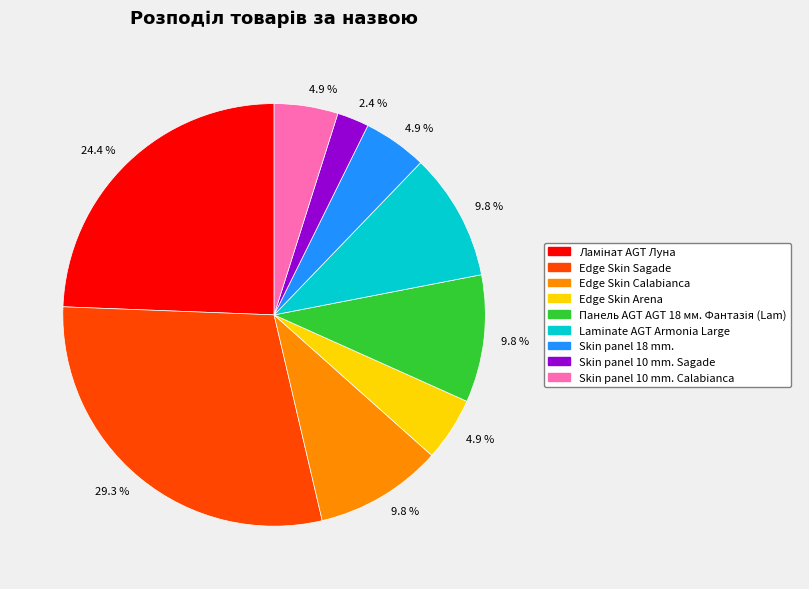

Combined, do Skin panel 10 mm. Calabianca and Edge Skin Arena account for over 50%?

No